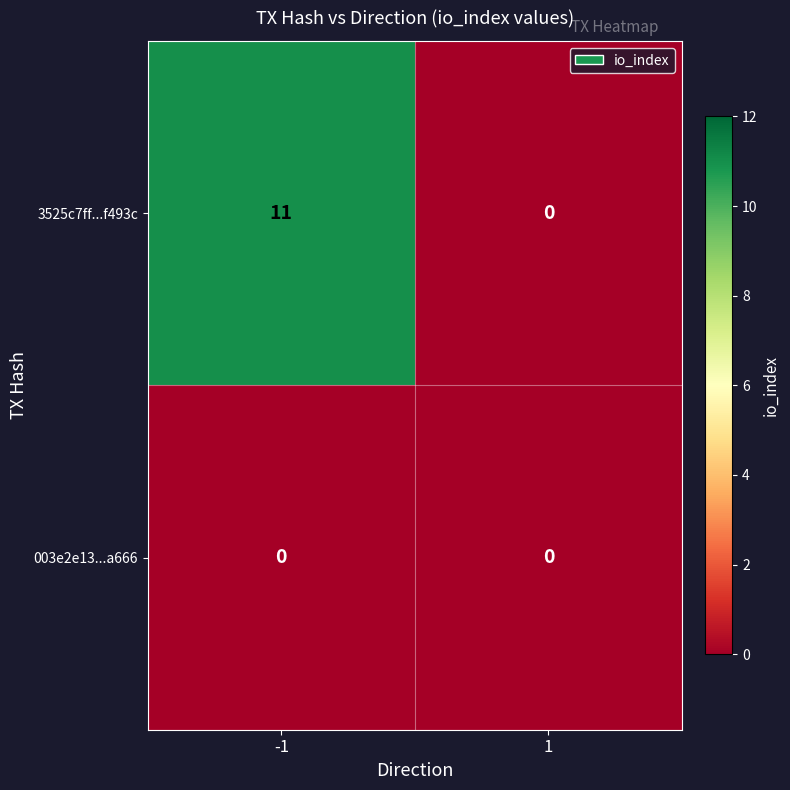

Count the number of categories in the chart.

2